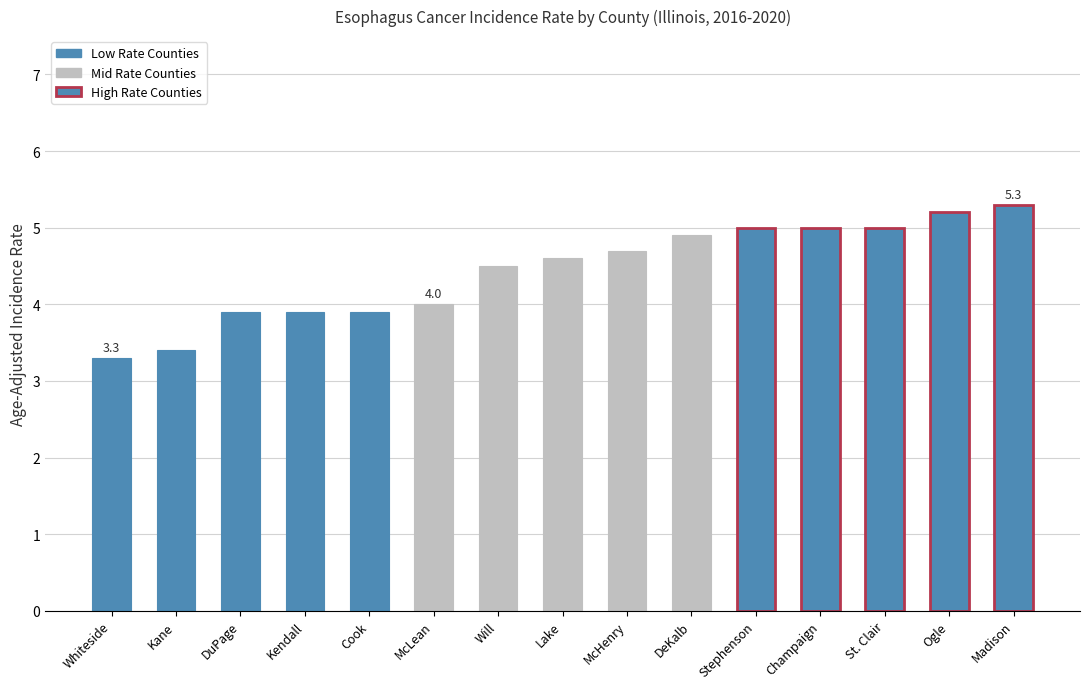

How many bars are there in total?

15